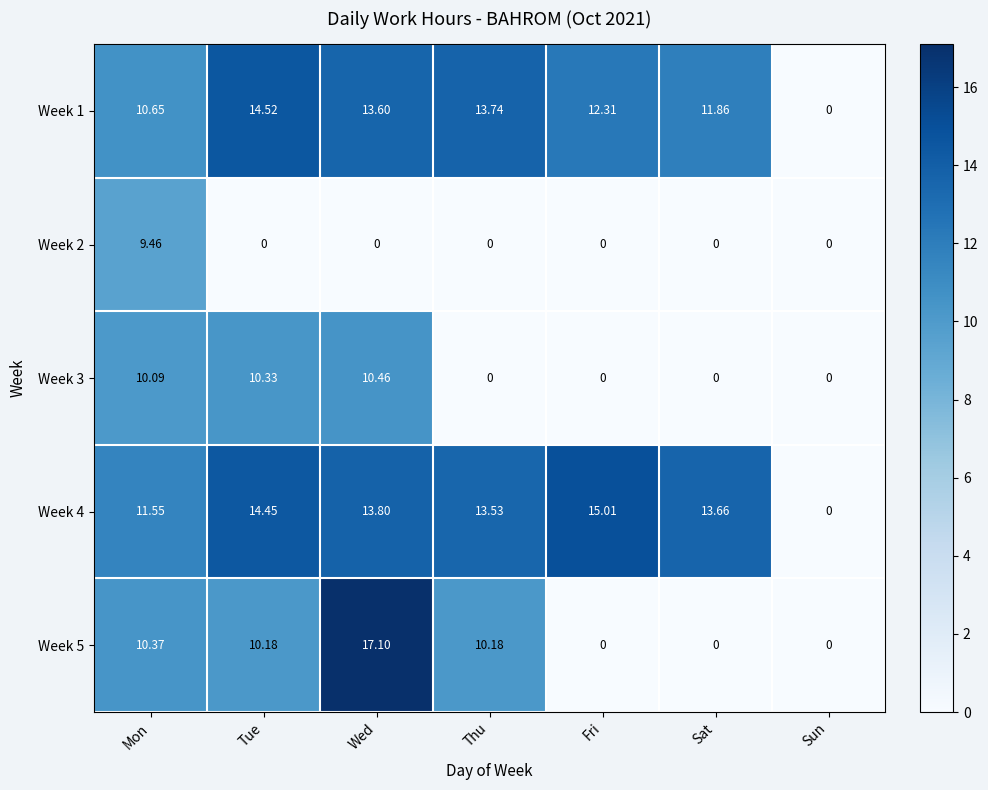

At which category is the sum across all series the highest?

Wed